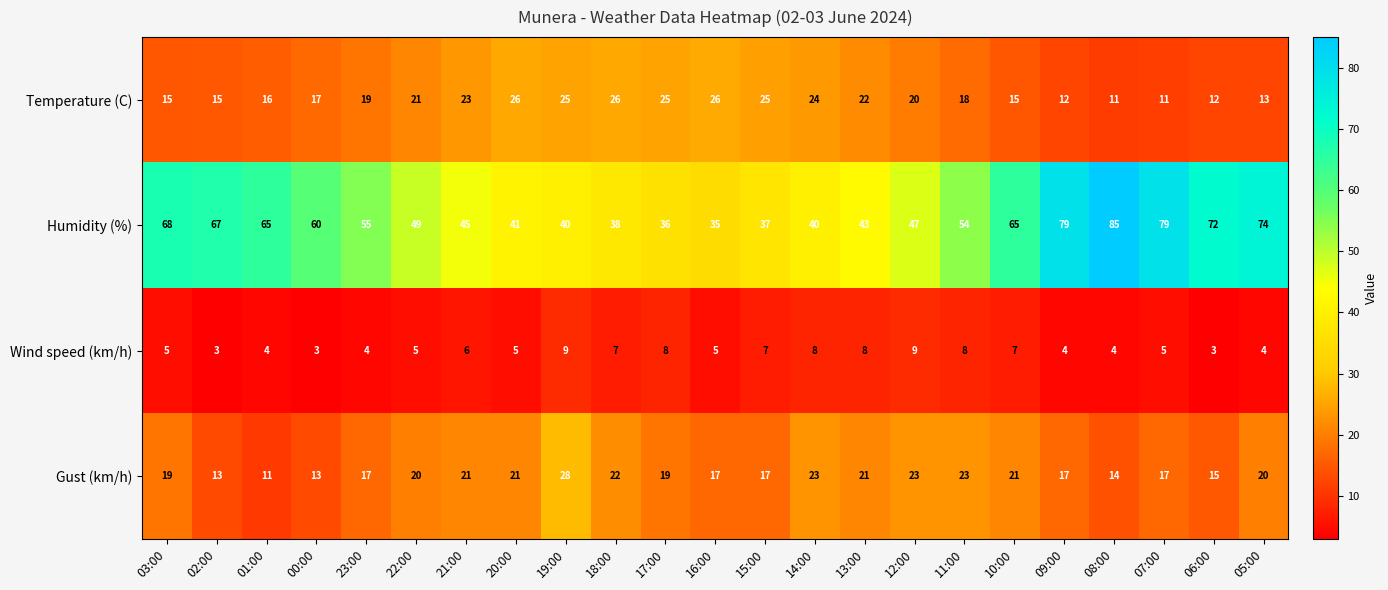

The value of Gust (km/h) at 01:00 is 19. True or false?

False